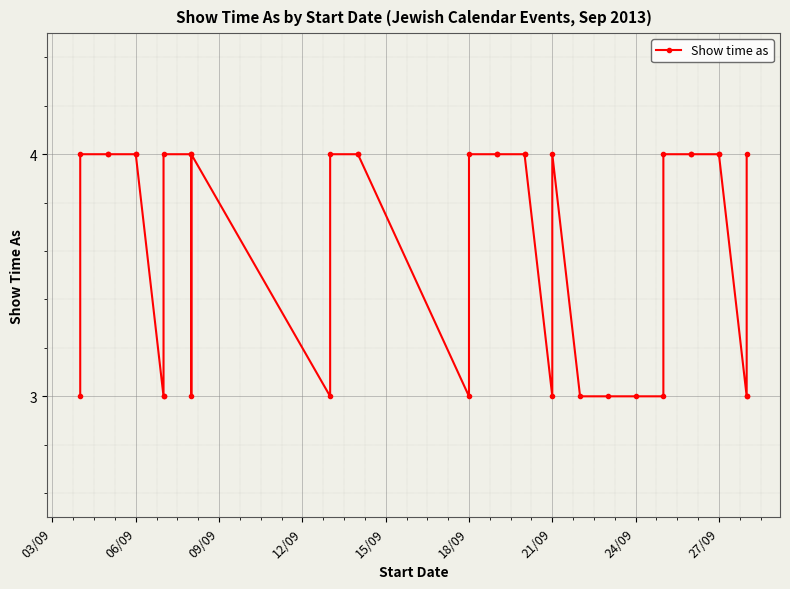

Which label corresponds to the largest value in the chart?

06/09